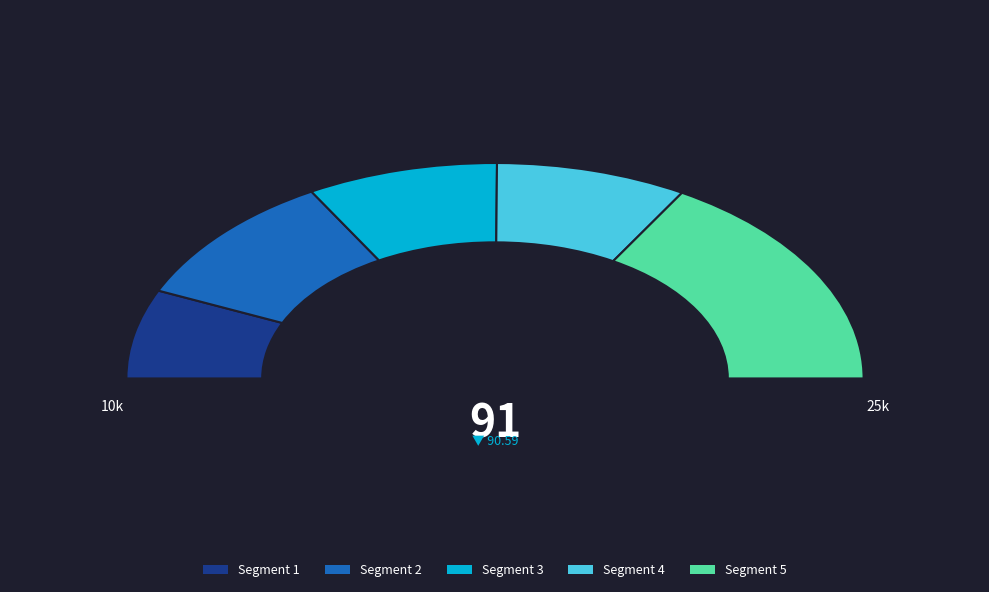

Is there a majority slice in this chart?

No